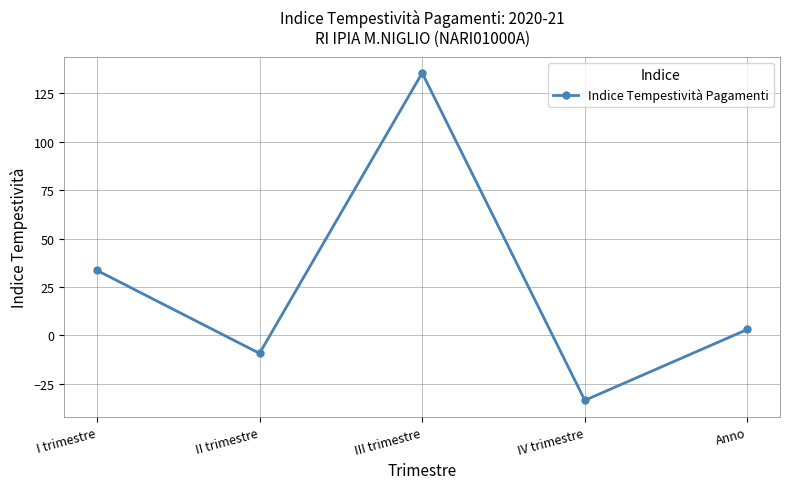

The value at I trimestre is 51.7. True or false?

False